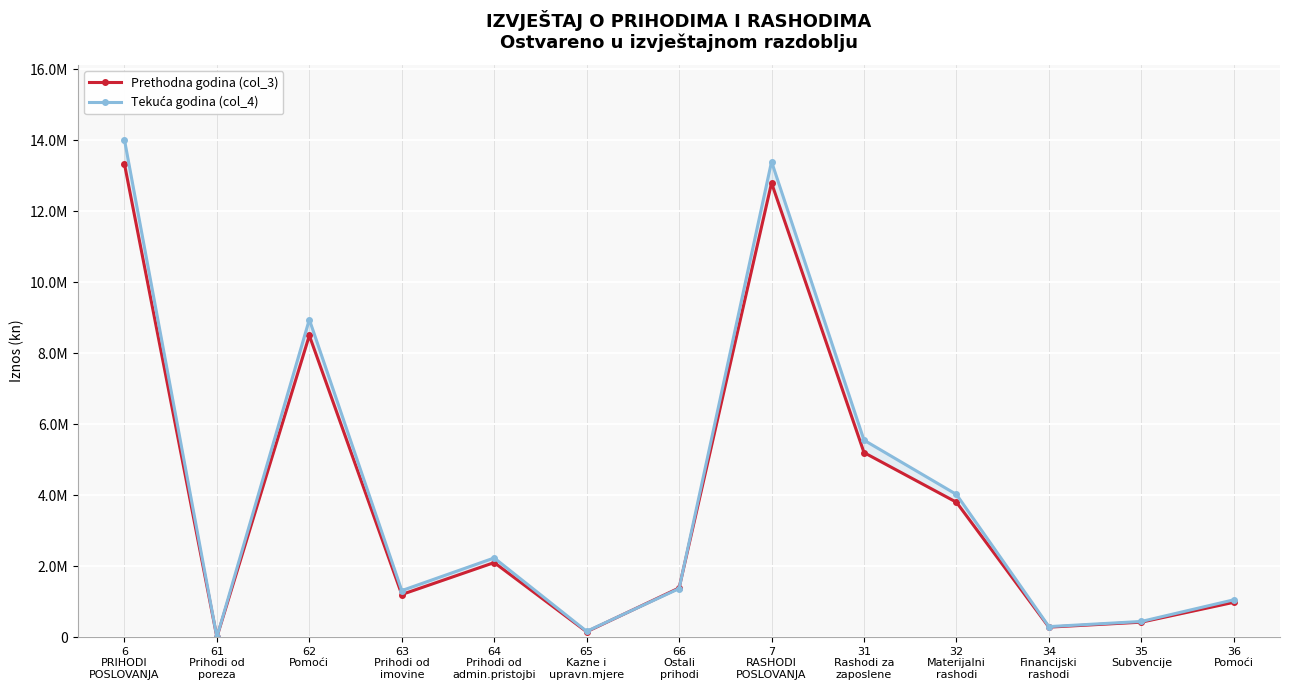

Reading left to right, transcribe all the data shown in this chart.

Prethodna godina (col_3): 6
PRIHODI
POSLOVANJA=13334659.0	61
Prihodi od
poreza=0.0	62
Pomoći=8500000.0	63
Prihodi od
imovine=1200000.0	64
Prihodi od
admin.pristojbi=2100000.0	65
Kazne i
upravn.mjere=150000.0	66
Ostali
prihodi=1384659.0	7
RASHODI
POSLOVANJA=12800000.0	31
Rashodi za
zaposlene=5200000.0	32
Materijalni
rashodi=3800000.0	34
Financijski
rashodi=280000.0	35
Subvencije=420000.0	36
Pomoći=980000.0
Tekuća godina (col_4): 6
PRIHODI
POSLOVANJA=14018877.8	61
Prihodi od
poreza=0.0	62
Pomoći=8950000.0	63
Prihodi od
imovine=1310000.0	64
Prihodi od
admin.pristojbi=2230000.0	65
Kazne i
upravn.mjere=162000.0	66
Ostali
prihodi=1366877.8	7
RASHODI
POSLOVANJA=13400000.0	31
Rashodi za
zaposlene=5550000.0	32
Materijalni
rashodi=4020000.0	34
Financijski
rashodi=295000.0	35
Subvencije=440000.0	36
Pomoći=1050000.0